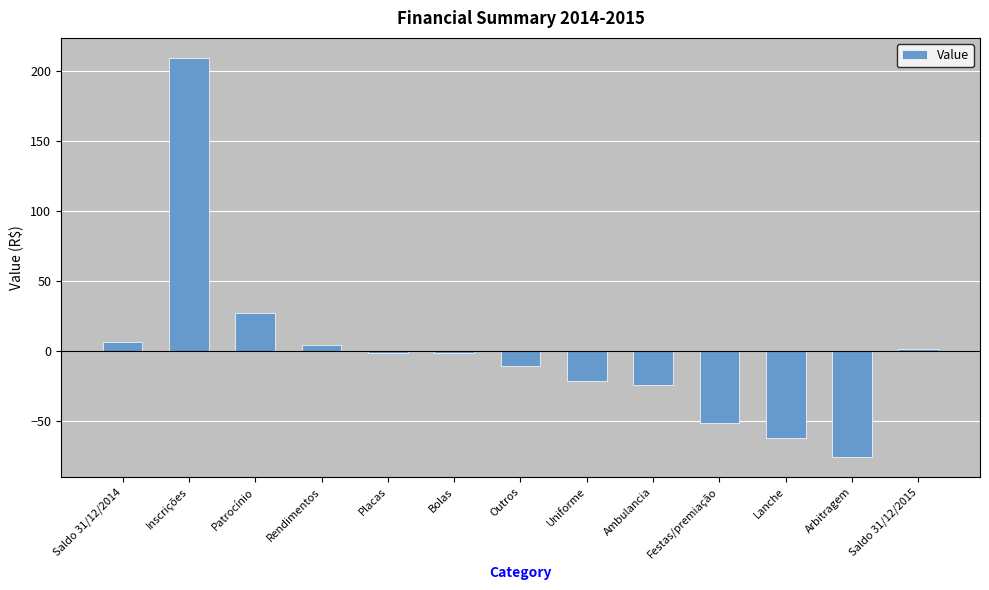

Is it true that the value at Saldo 31/12/2014 is 6.5?

True